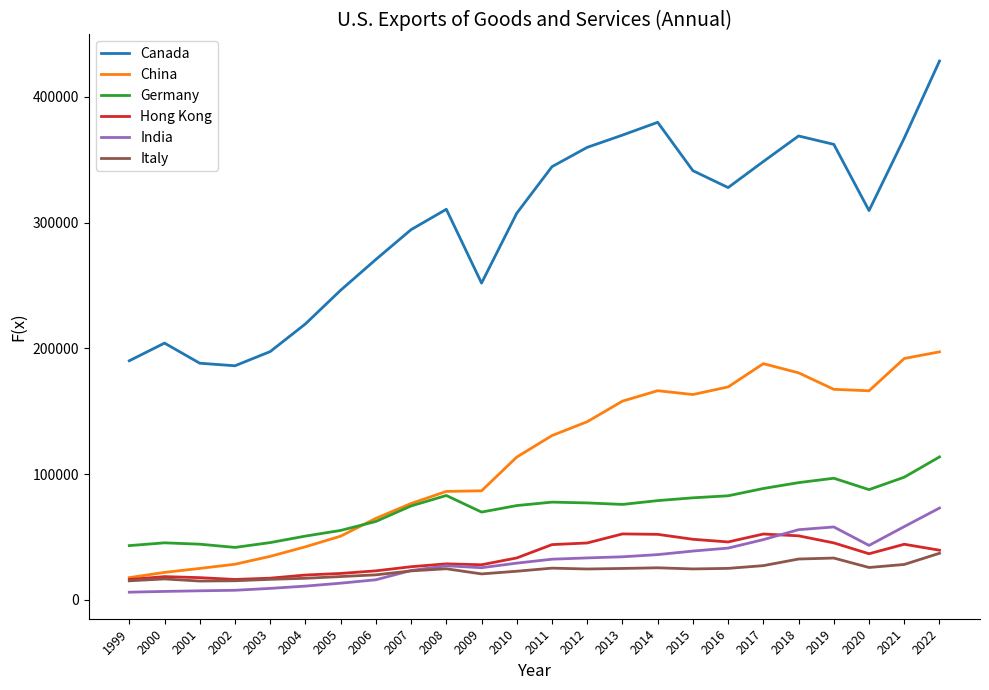

True or false: Canada and Italy cross at least once.

False